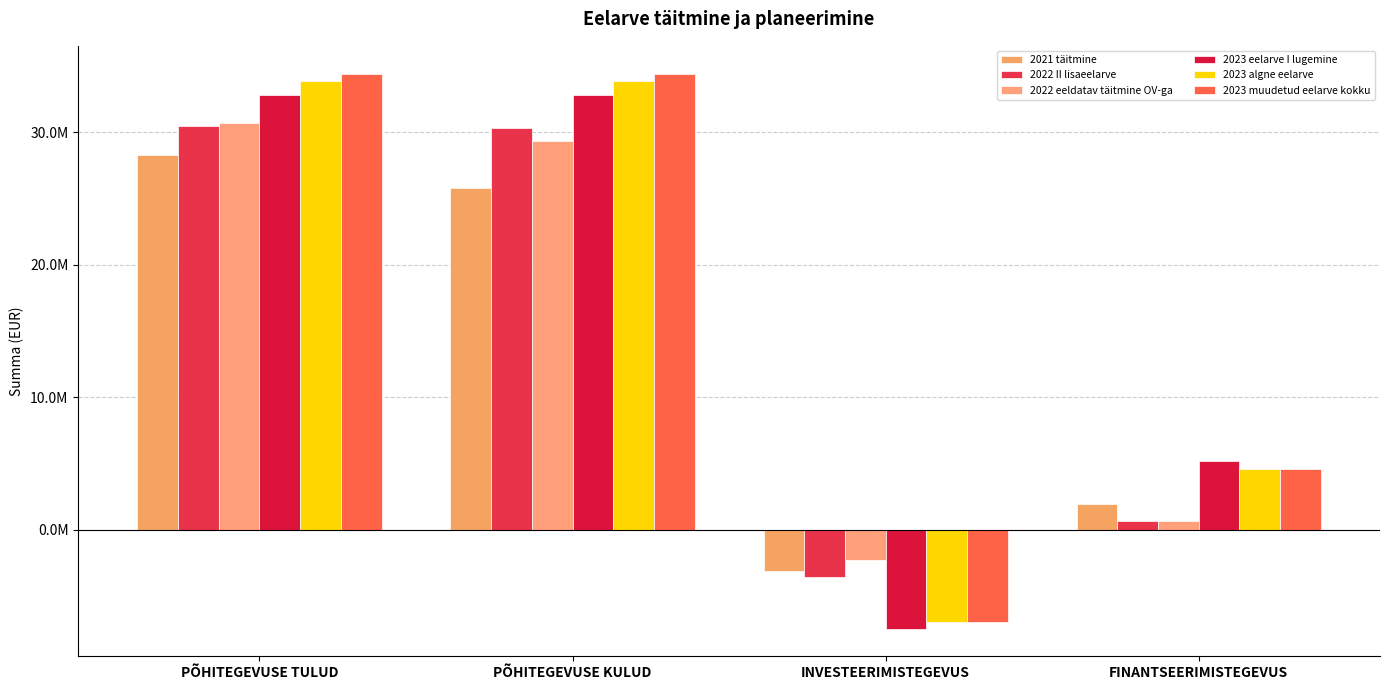

Does the chart contain stacked bars?

No